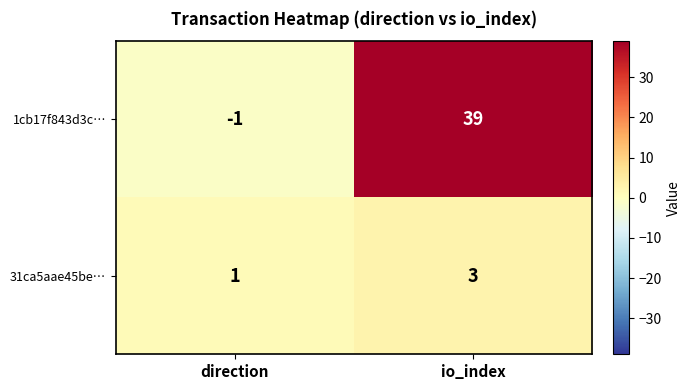

At which label does 31ca5aae45be… reach its minimum?

direction